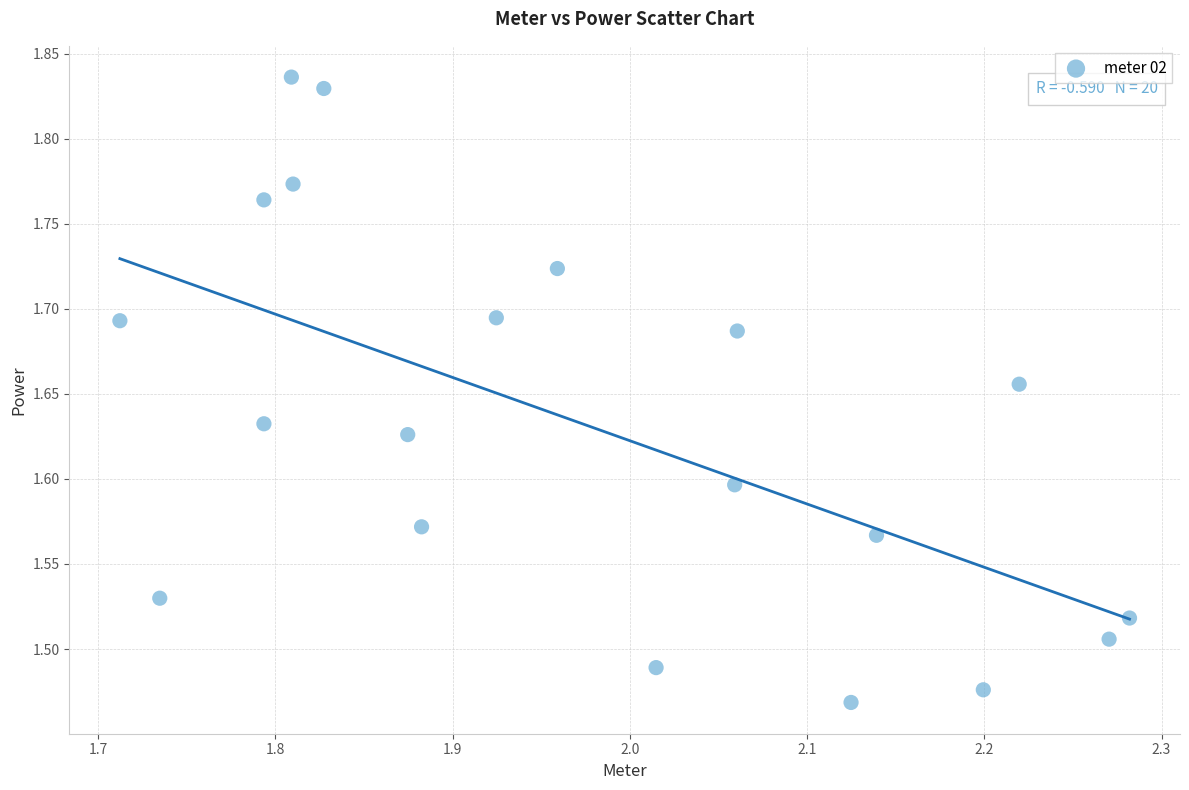

What is the range of X values (max minus min)?

0.6